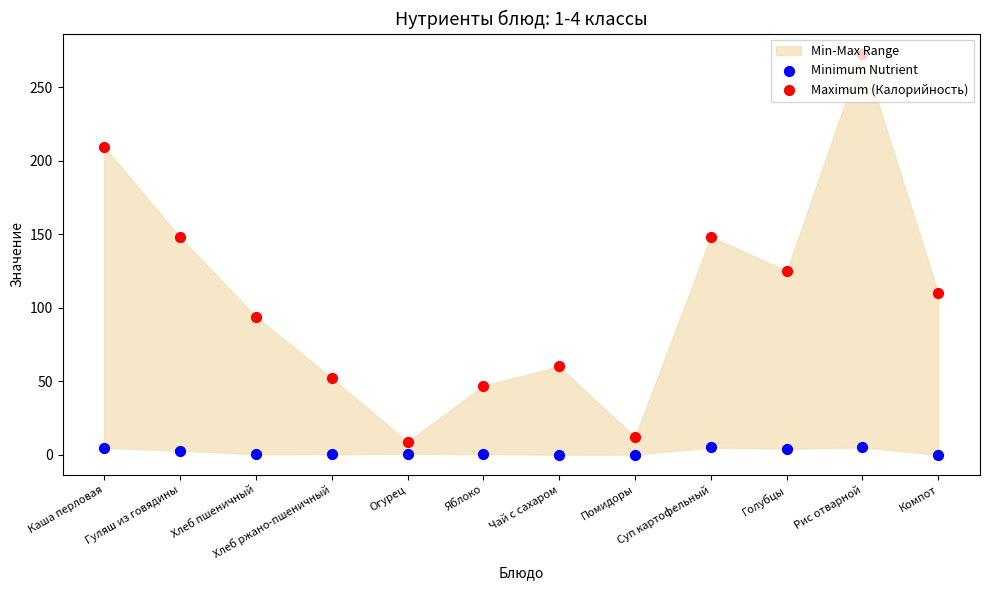

At which category is the sum across all series the highest?

Рис отварной